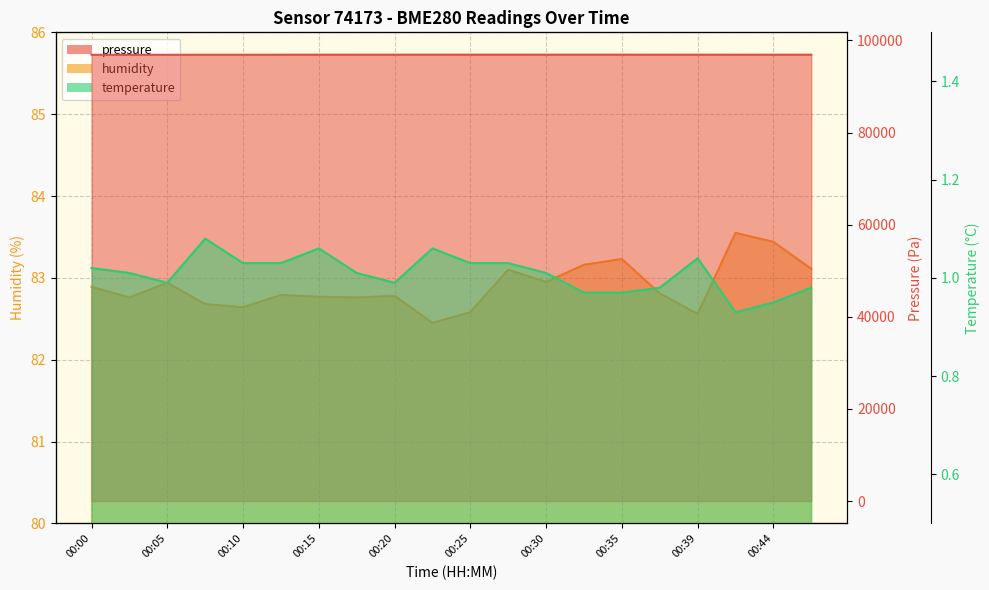

Where is the first local maximum for temperature?

00:08